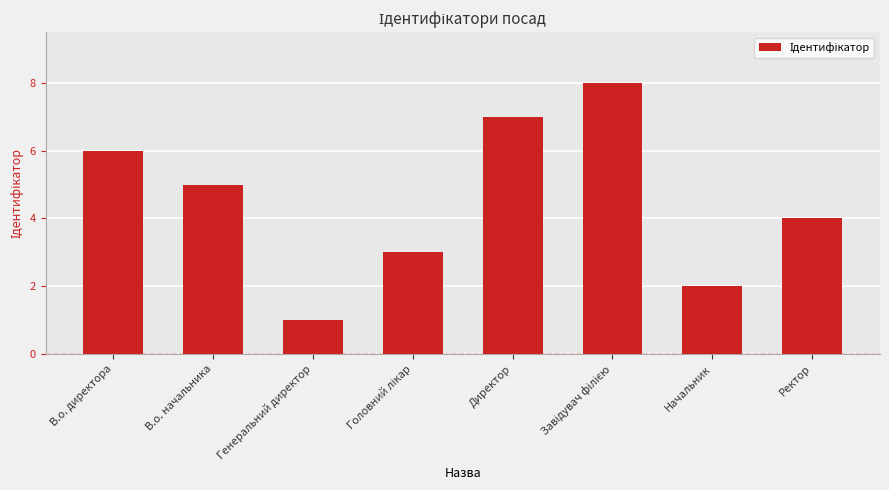

Which has a higher value, В.о. начальника or В.о. директора?

В.о. директора